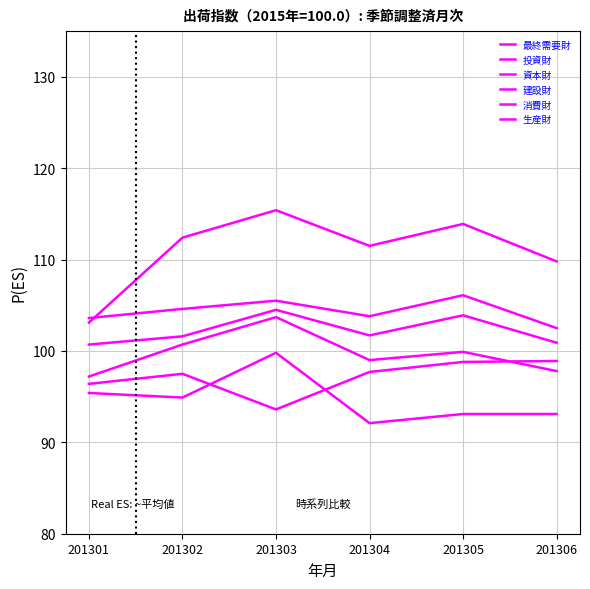

Does the chart display data point markers on the line(s)?

No